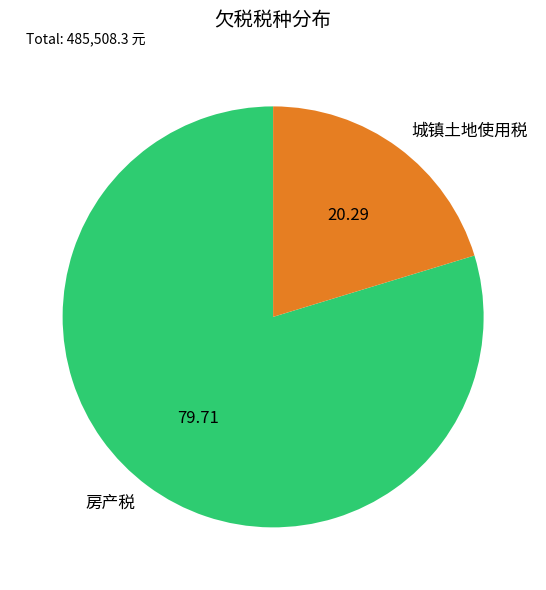

What is the ratio of the value at 房产税 to the value at 城镇土地使用税?

3.9